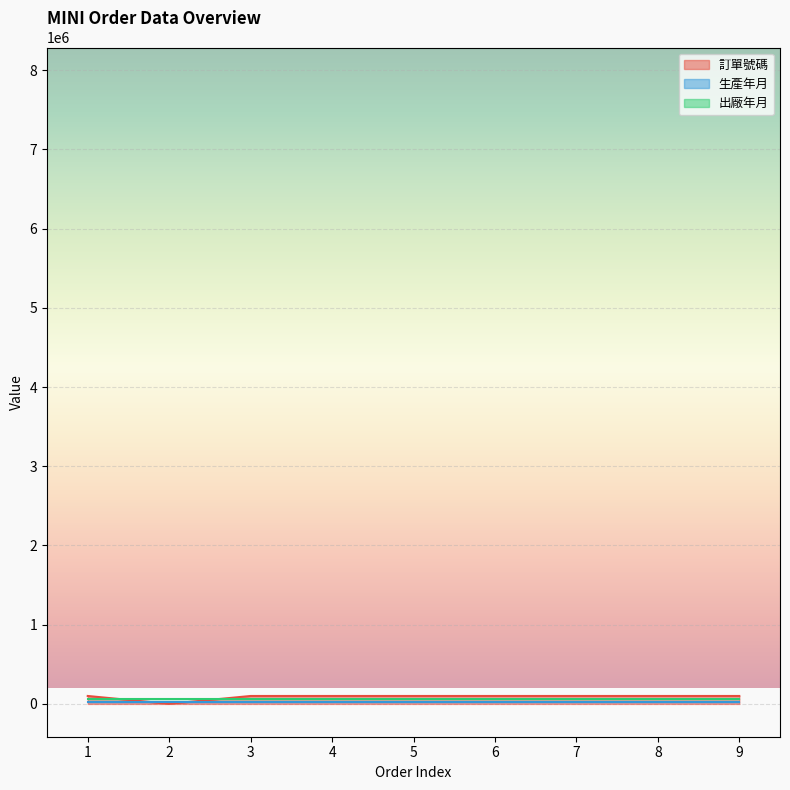

Where is the first local minimum for 生產年月?

2